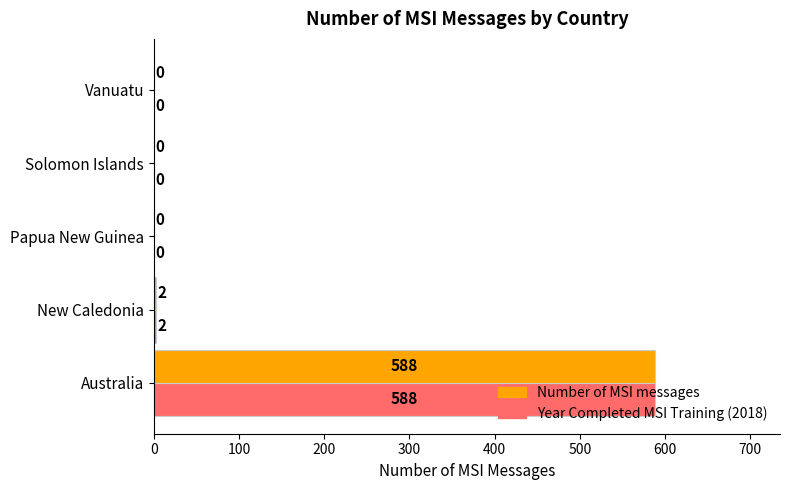

What is the average value of the Number of MSI messages series?

118